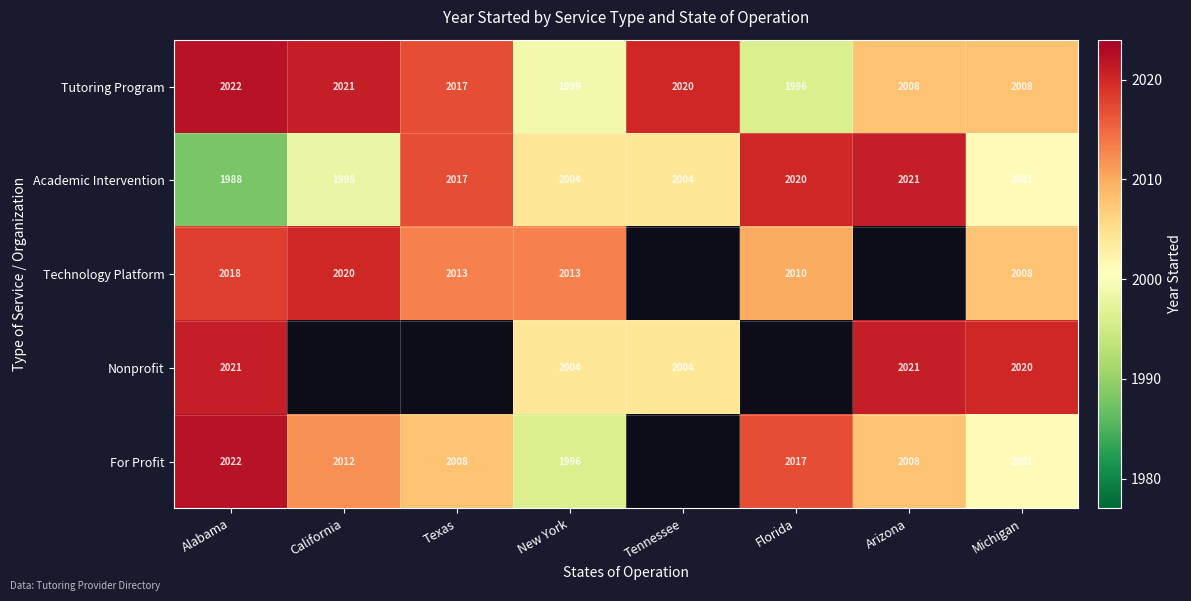

What is the difference between the maximum and second lowest values in the Academic Intervention series?

23